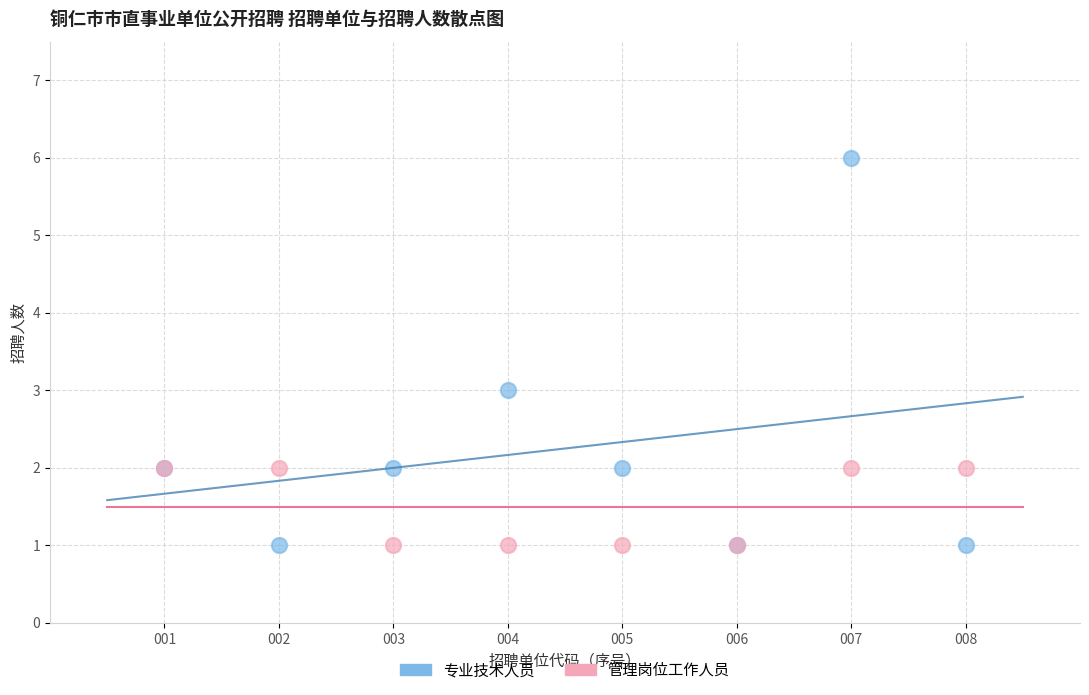

What are all the series names shown in the legend?

专业技术人员, 管理岗位工作人员